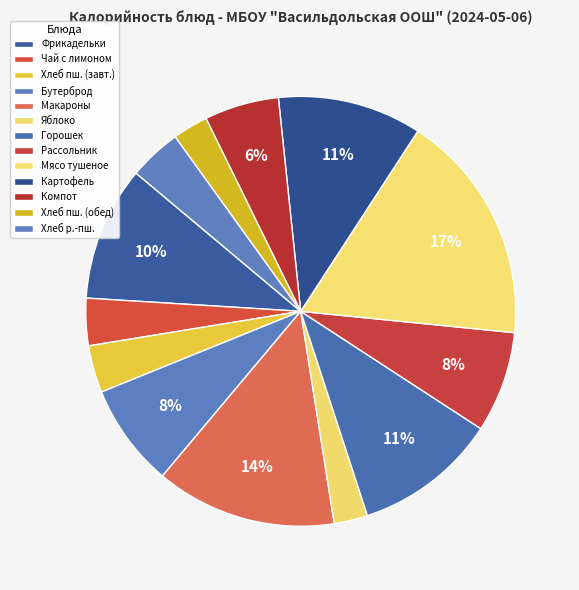

Count the number of slices in the pie.

13